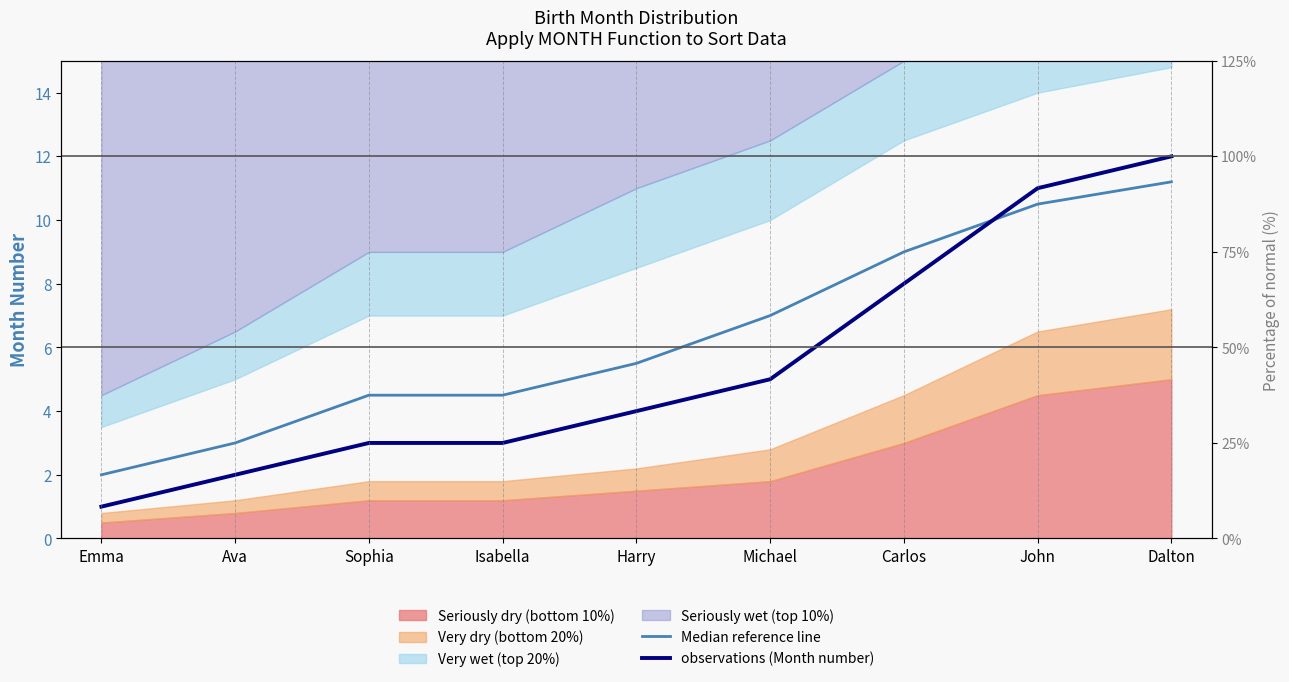

Reading left to right, list all the values displayed in this chart.

Median reference line: 2.0	3.0	4.5	4.5	5.5	7.0	9.0	10.5	11.2
observations (Month number): 1.0	2.0	3.0	3.0	4.0	5.0	8.0	11.0	12.0